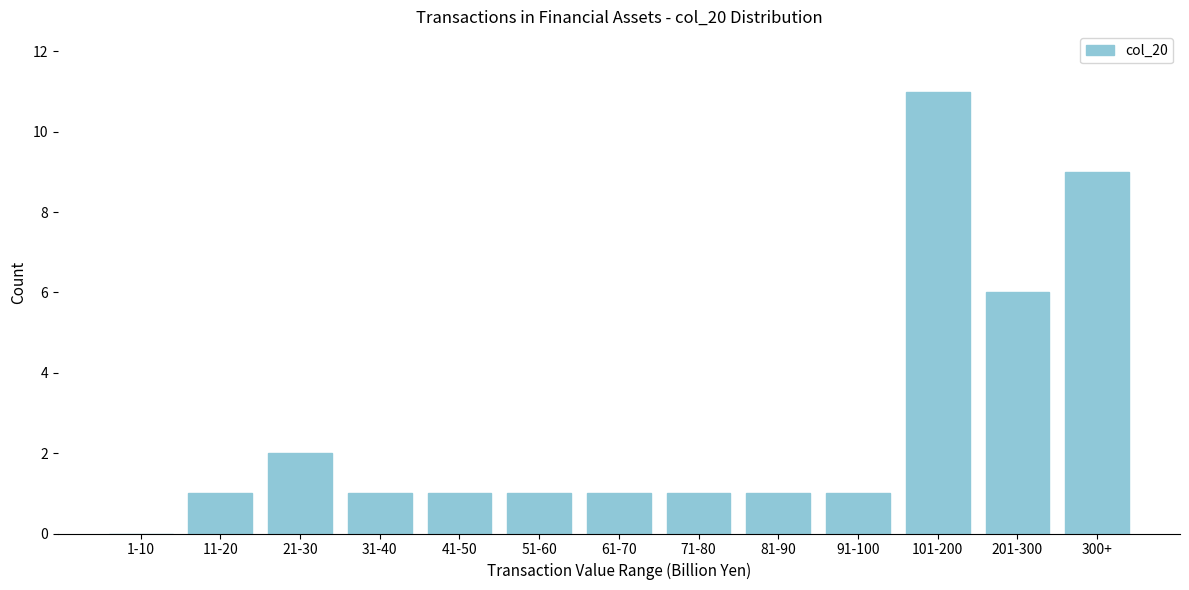

Reading right to left, transcribe all the data shown in this chart.

300+=9	201-300=6	101-200=11	91-100=1	81-90=1	71-80=1	61-70=1	51-60=1	41-50=1	31-40=1	21-30=2	11-20=1	1-10=0